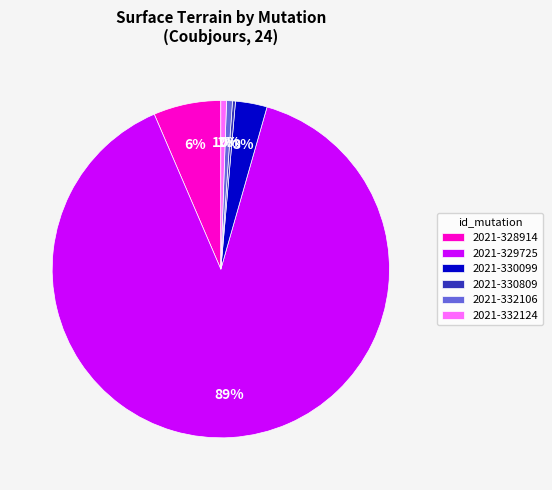

How many slices are in this pie chart?

6